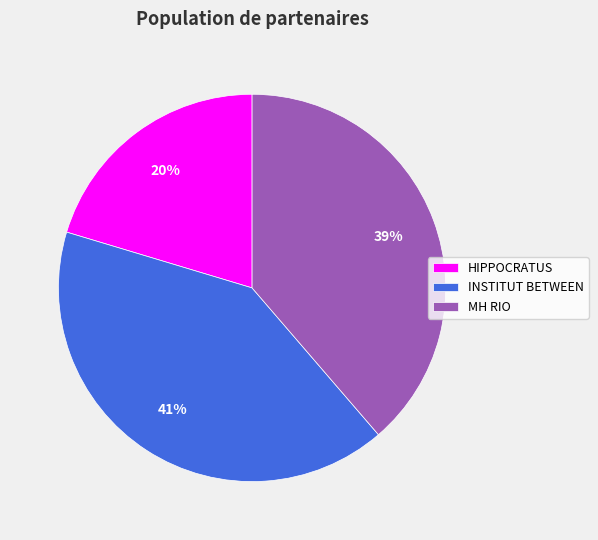

Which slice is the largest?

INSTITUT BETWEEN